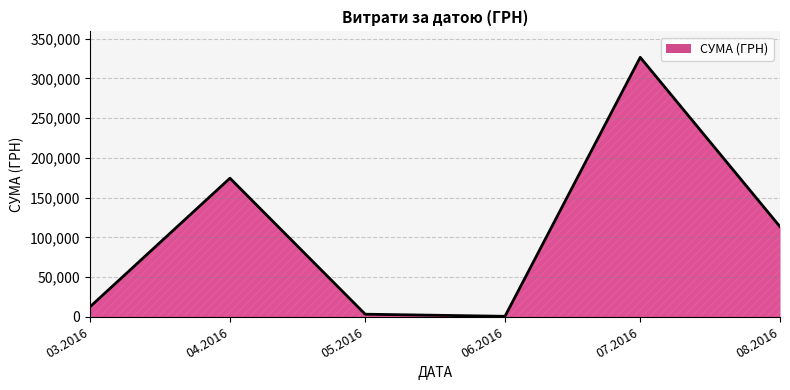

What is the maximum value shown in the chart?

326572.3